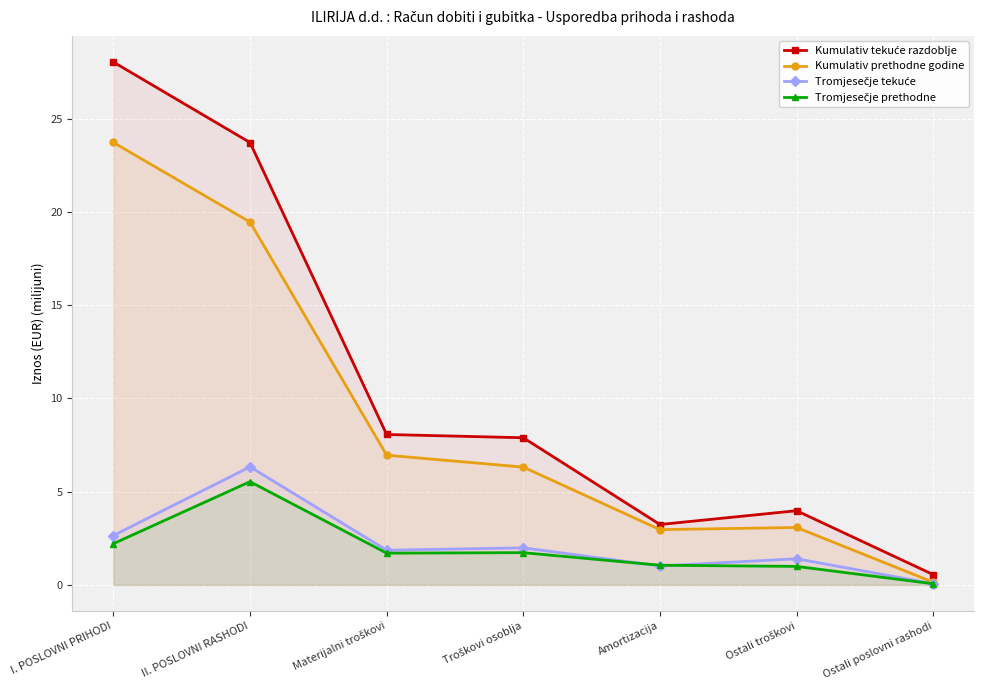

Does the chart display data point markers on the line(s)?

Yes